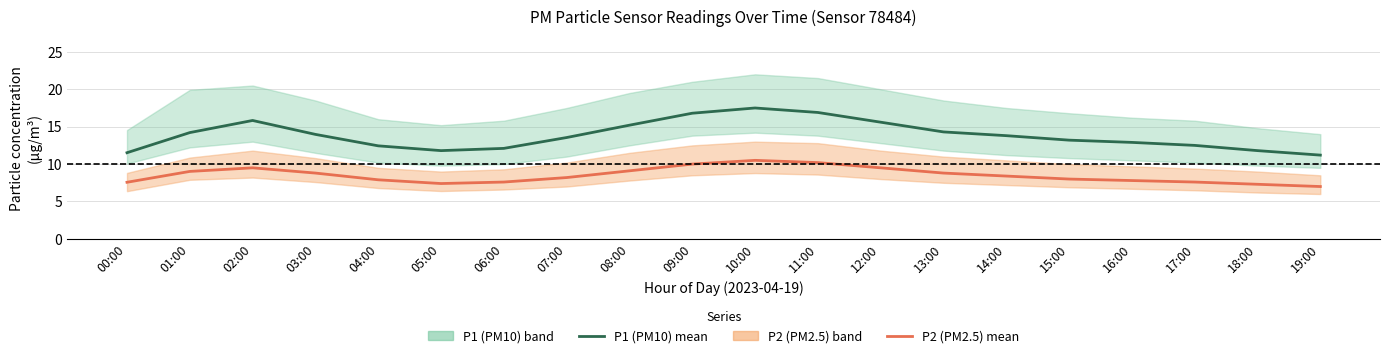

What is the value of the P1 (PM10) mean point at the 17th from the left?

12.9